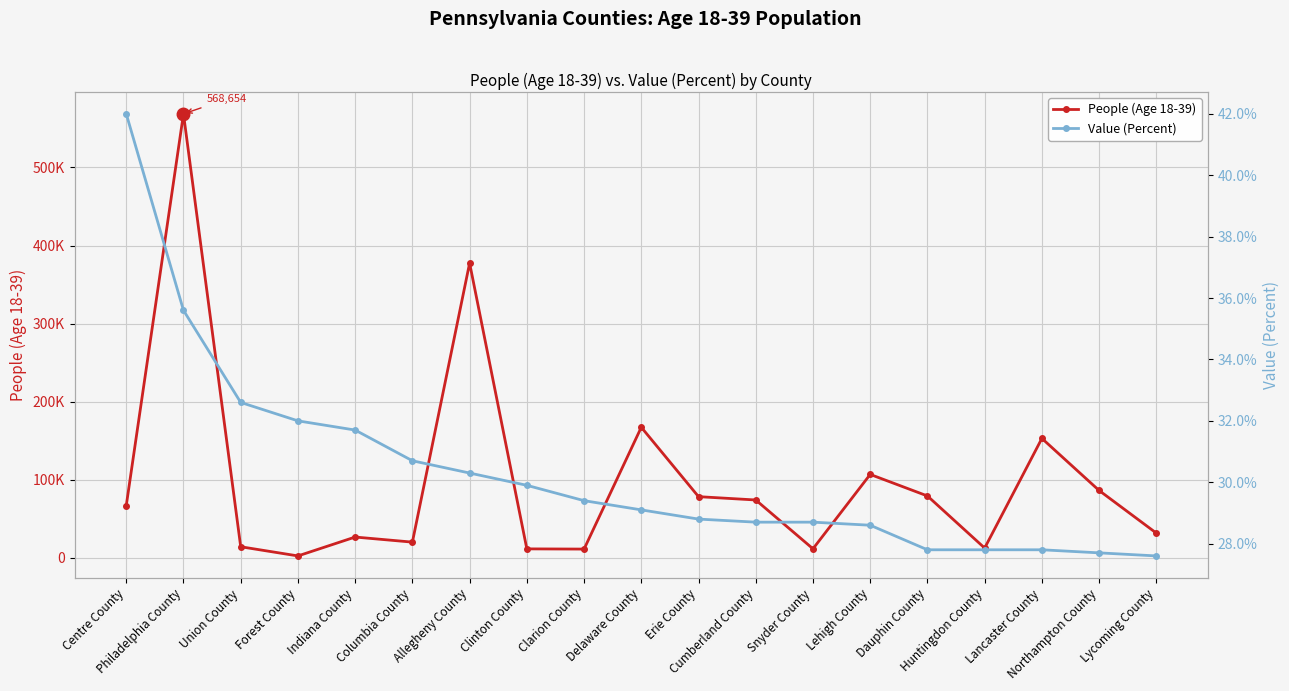

True or false: Value (Percent) has more than 0 points higher than both neighbors.

False